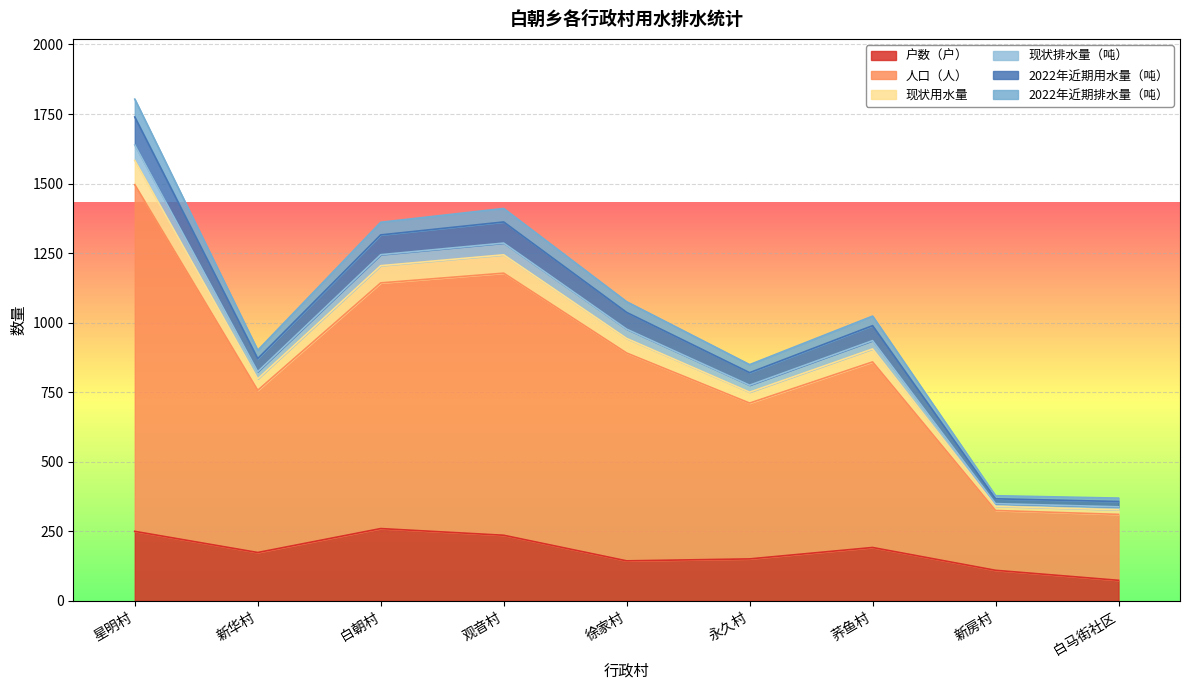

Which series has the largest total across all categories?

人口（人）